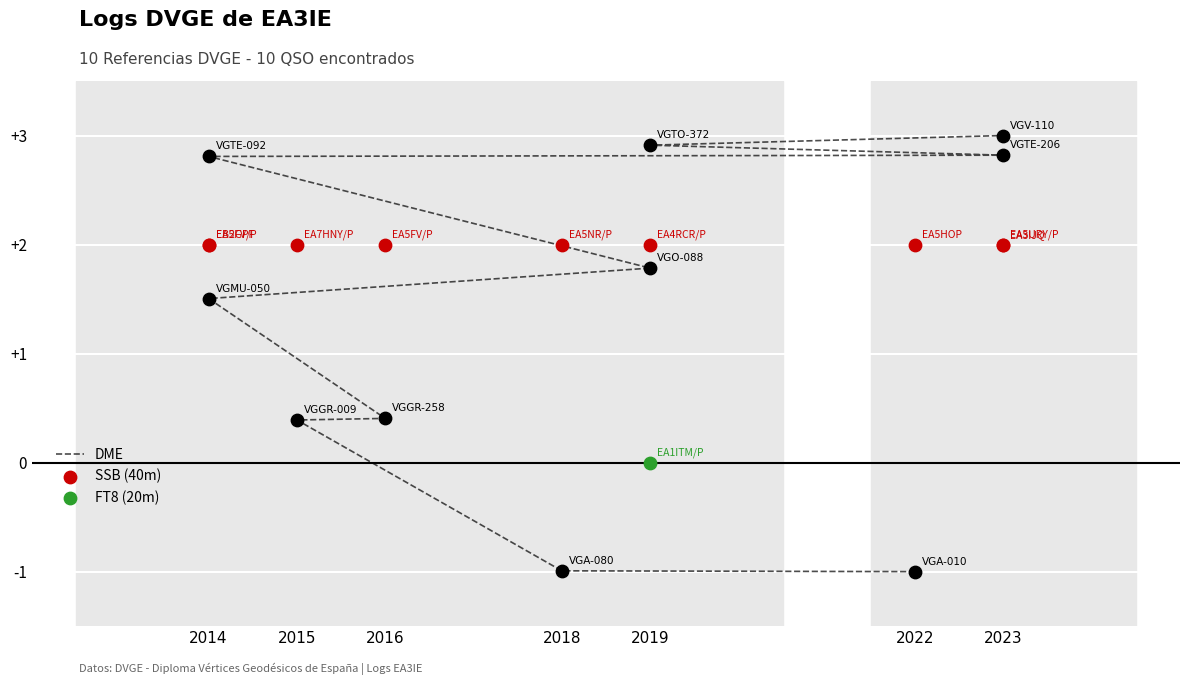

Between 2018 and 2022, which is larger?

2018